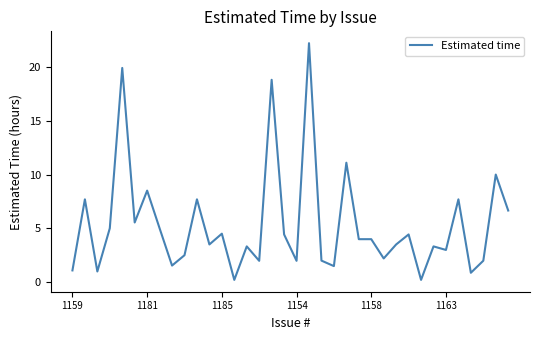

What is the maximum value shown in the chart?

22.2